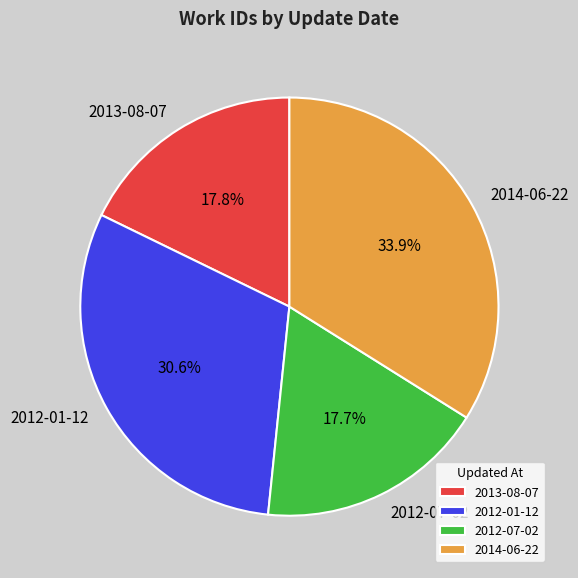

Is 2012-01-12 the majority of the pie?

No